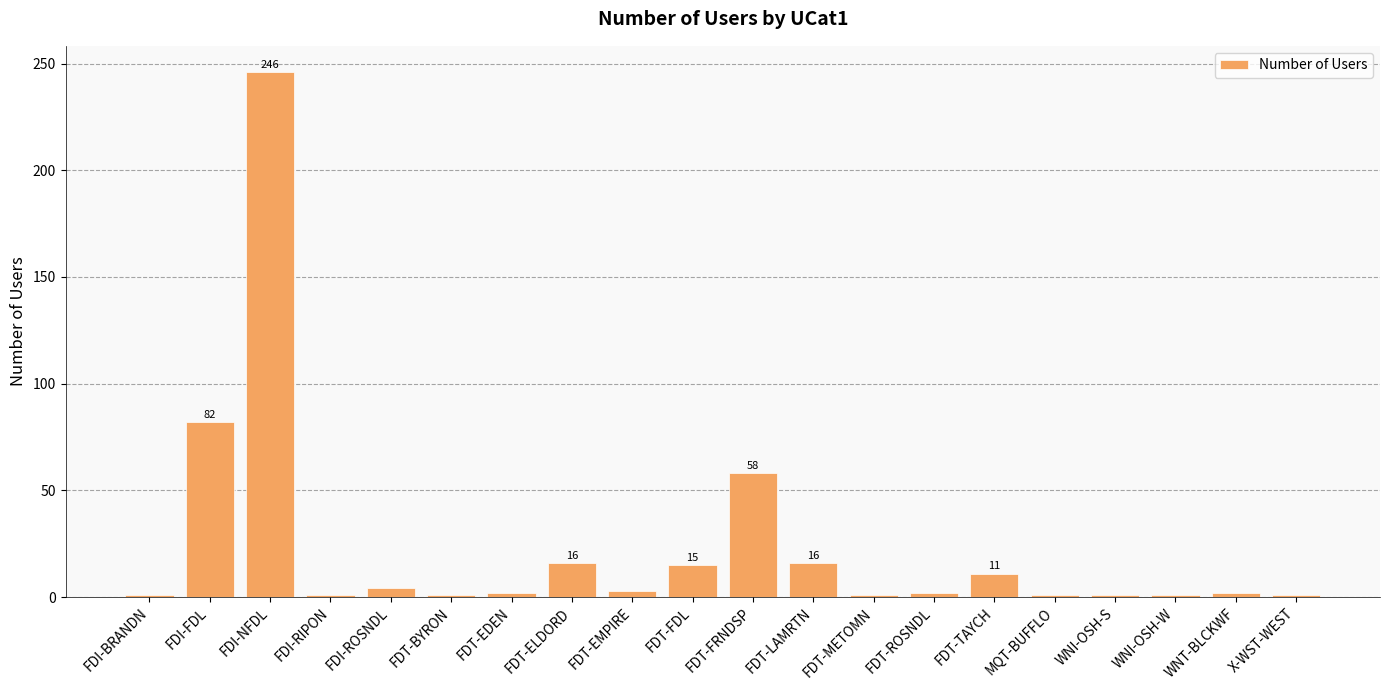

What position from the left is FDI-NFDL?

3